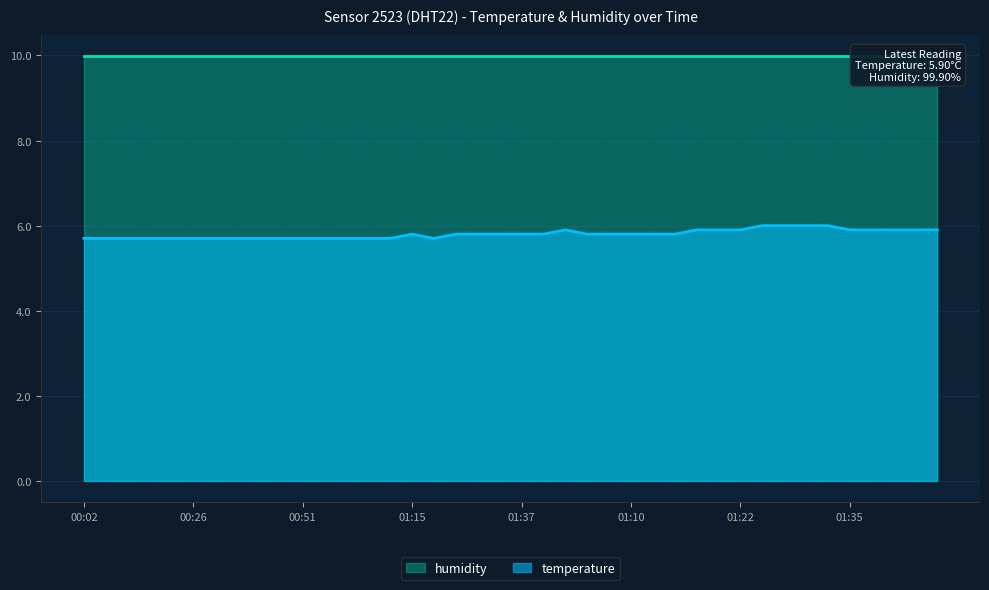

Where is the first local maximum?

01:15